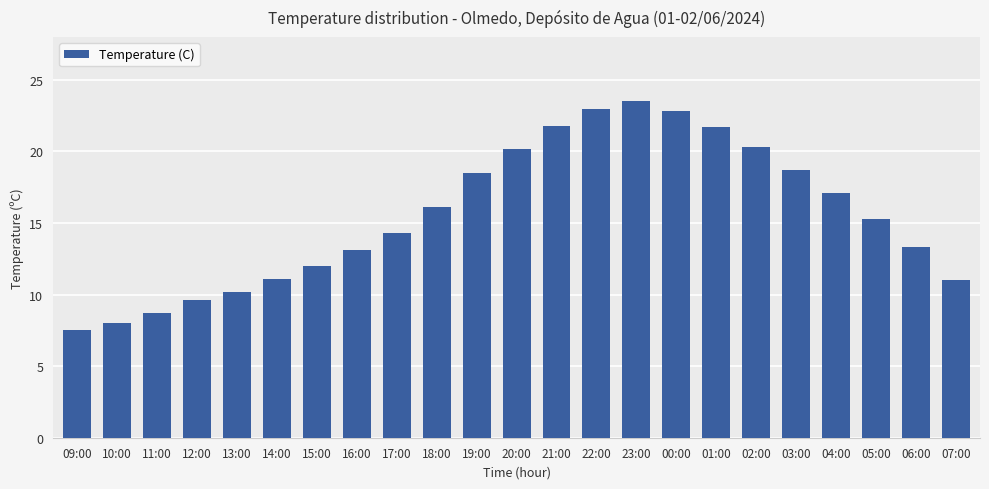

At which label does the data first exceed 15?

18:00